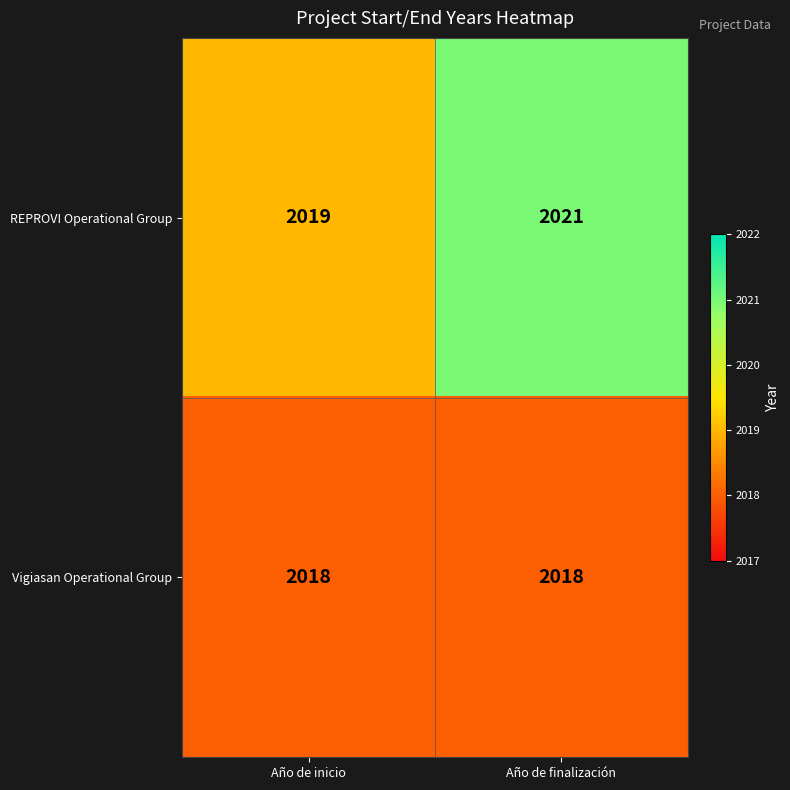

What is the average value of the Vigiasan Operational Group series?

2018